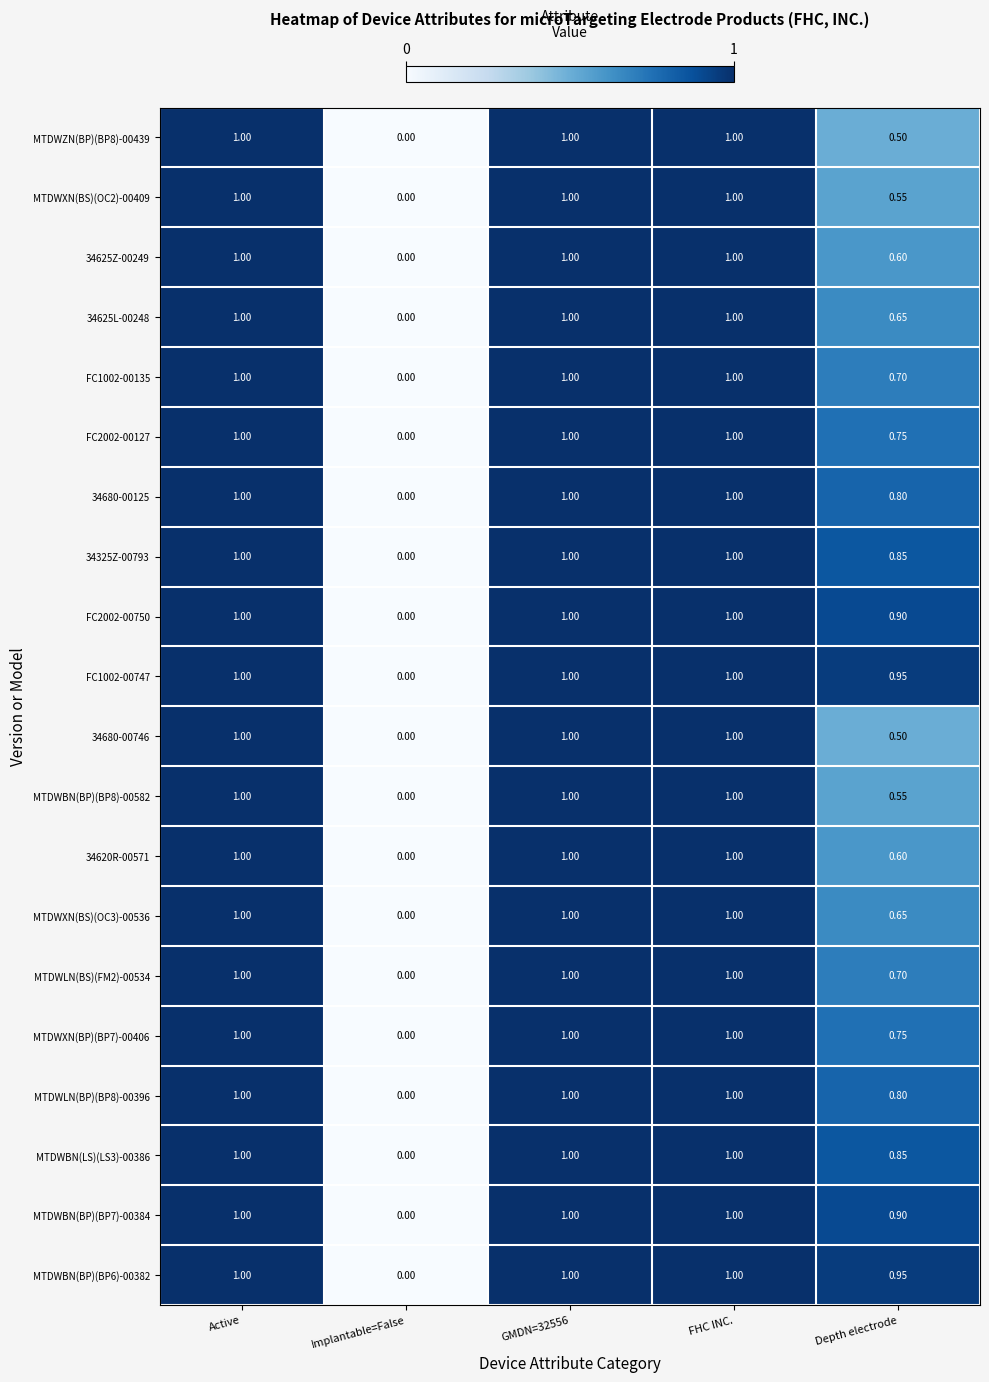

Which category has the lowest value in the MTDWXN(BS)(OC2)-00409 series?

Implantable=False